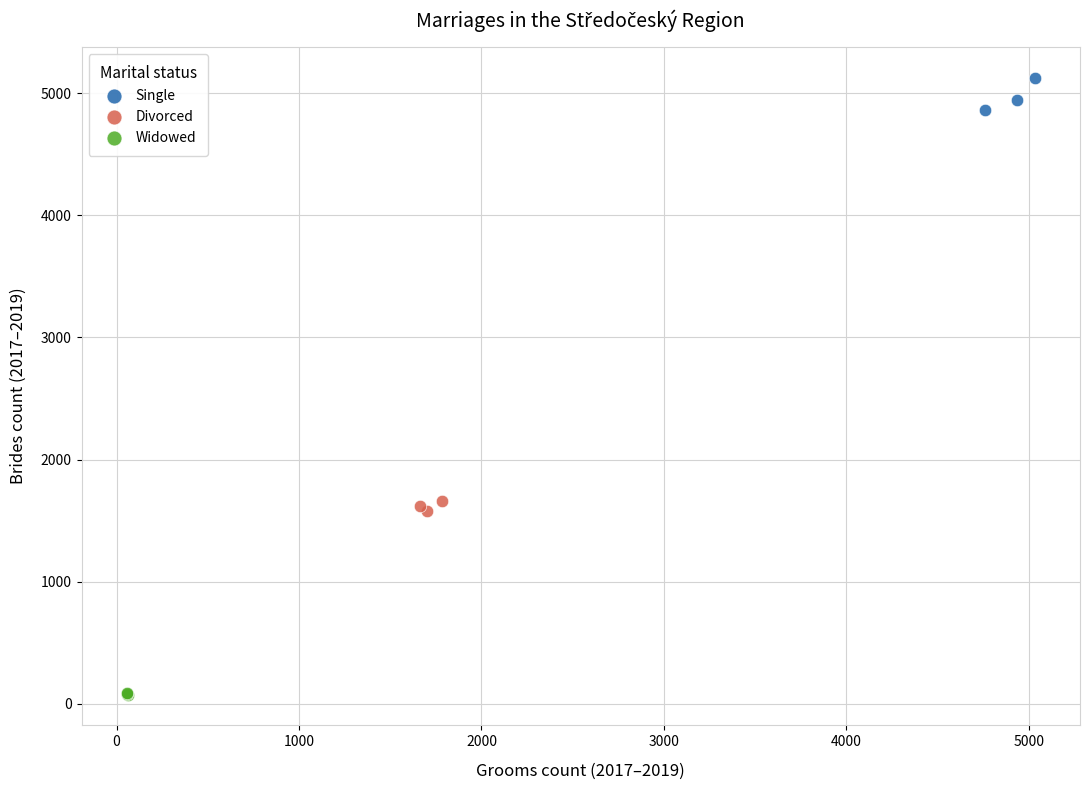

Which series reaches the maximum Y coordinate?

Single